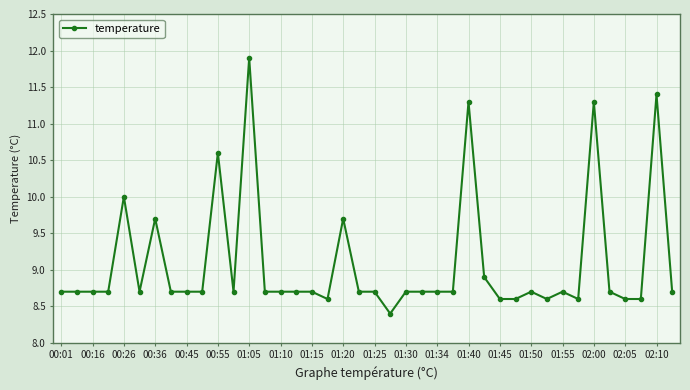

What is the maximum value shown in the chart?

11.9